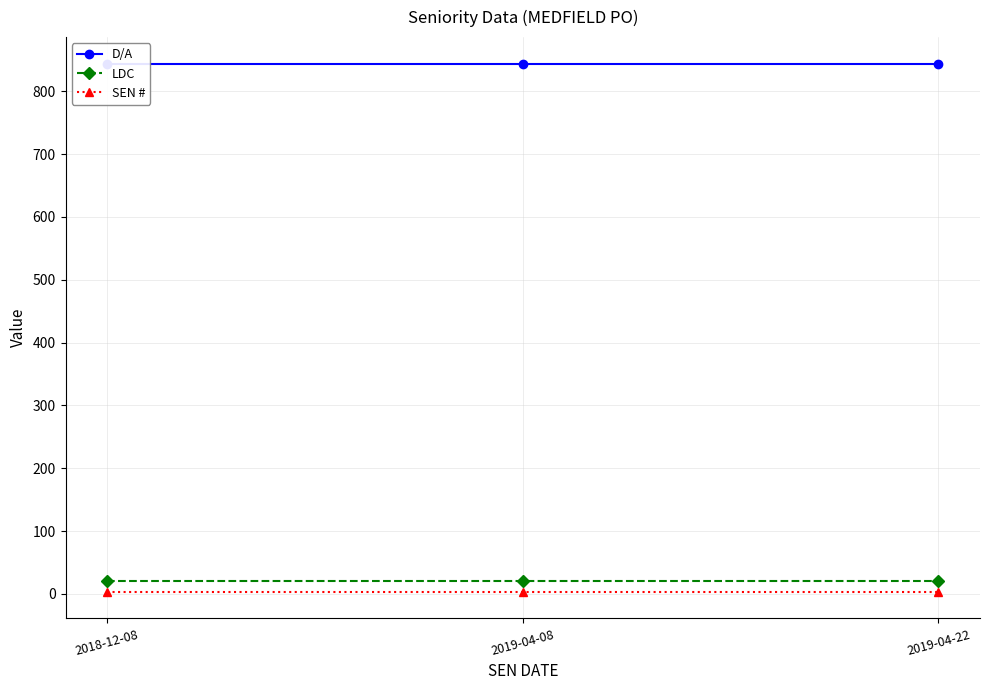

True or false: LDC has a value of 36 at 2019-04-08.

False